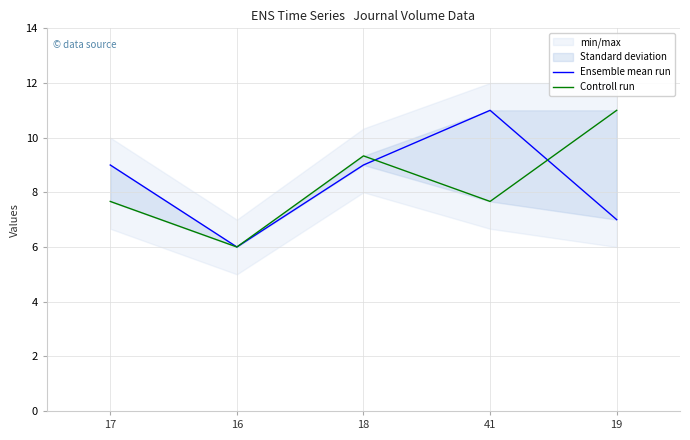

The value of Controll run at 17 is 7.7. True or false?

True